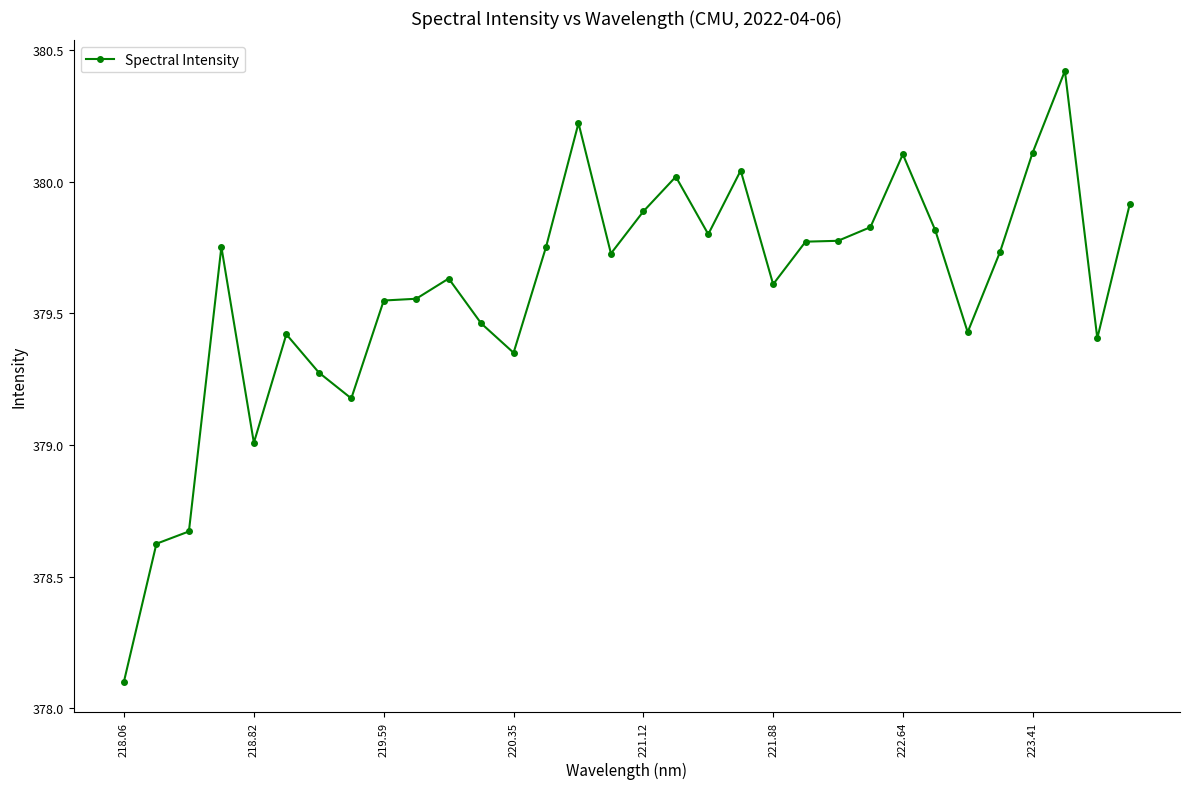

What is the maximum value shown in the chart?

380.4